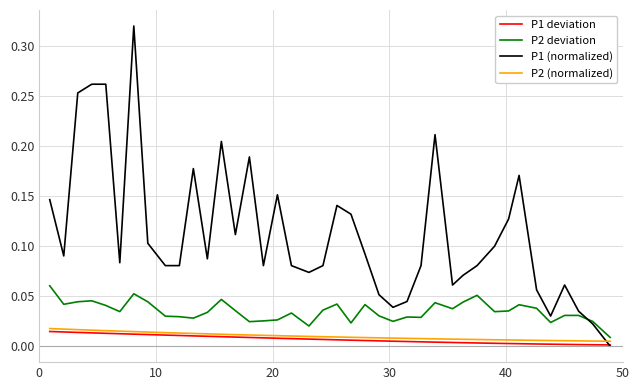

Which series has the largest total across all categories?

P1 (normalized)